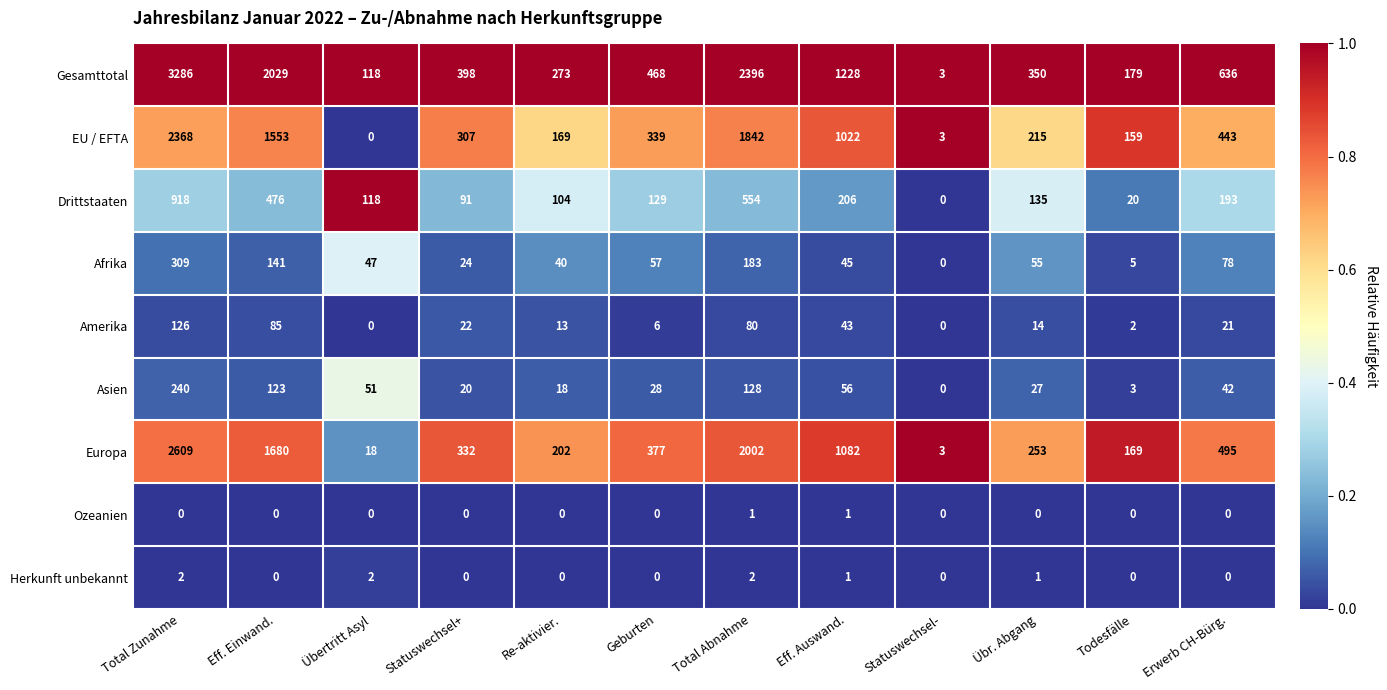

Is it true that Herkunft unbekannt equals 1 at Geburten?

False